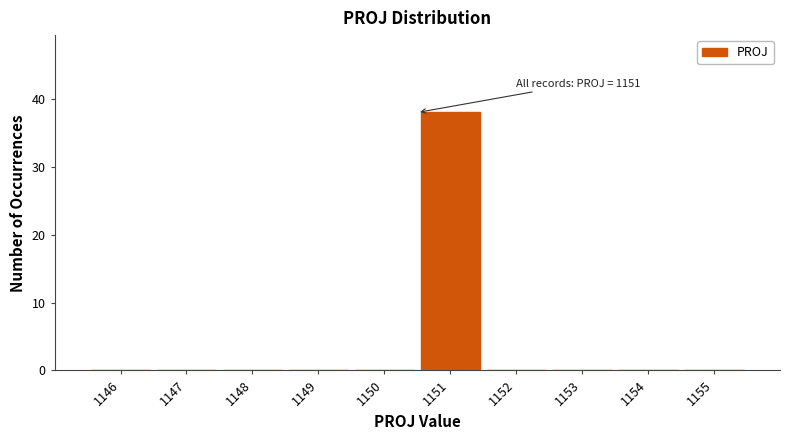

Reading left to right, extract all data points from this chart.

1146=0	1147=0	1148=0	1149=0	1150=0	1151=38	1152=0	1153=0	1154=0	1155=0